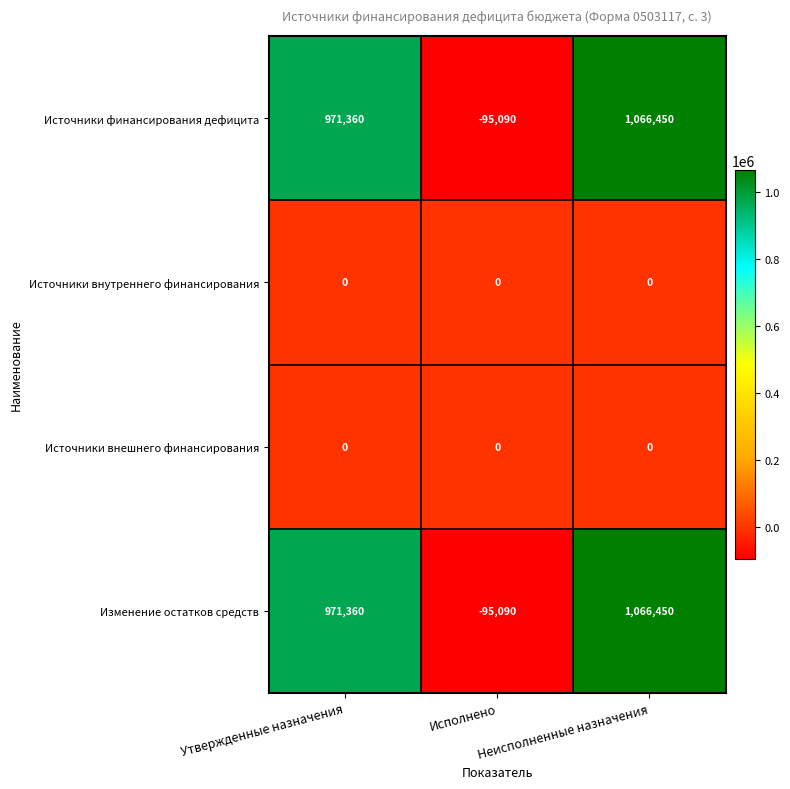

What is the sum of all Источники финансирования дефицита values?

1942720